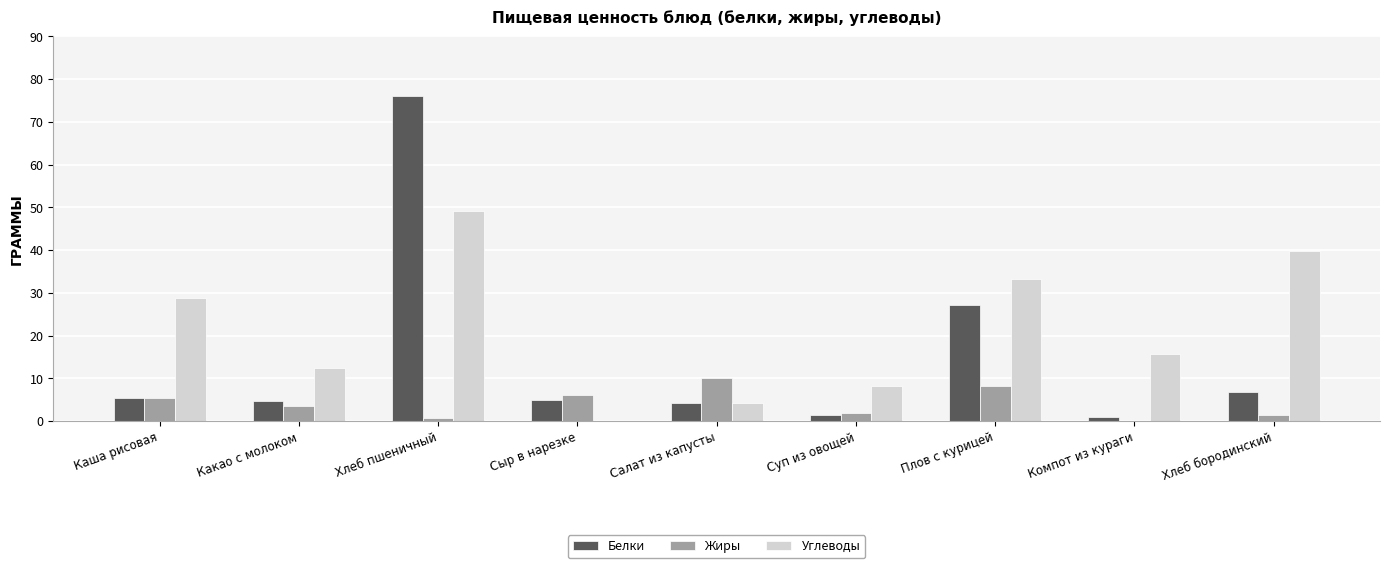

At which category is the sum across all series the highest?

Хлеб пшеничный